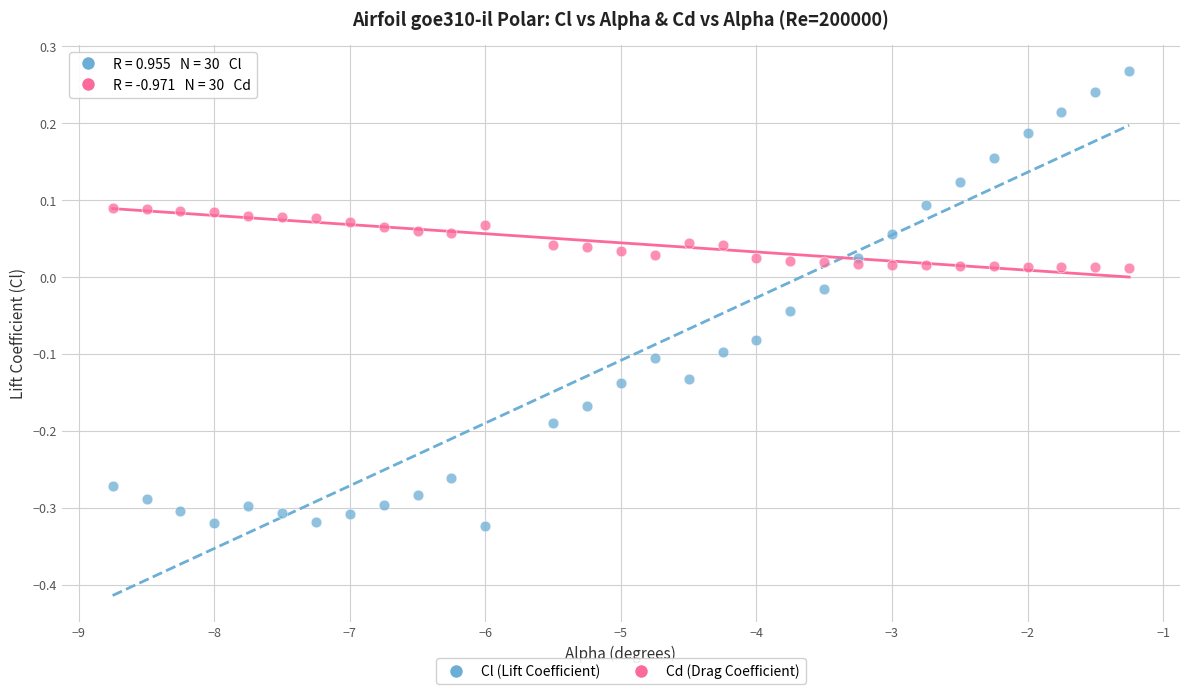

What are all the series names shown in the legend?

Cl (Lift Coefficient), Cd (Drag Coefficient)